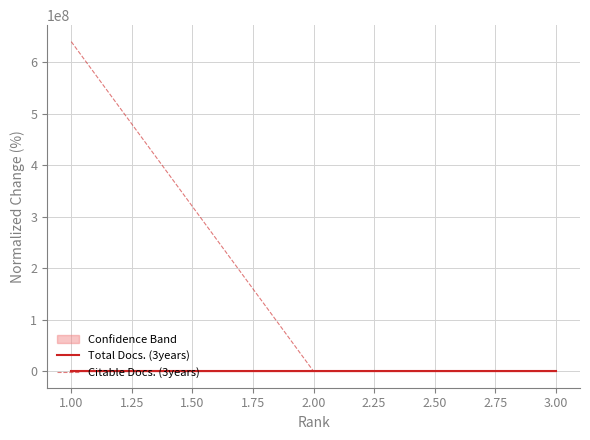

The value of Citable Docs. (3years) at 3.00 is 0.0. True or false?

True